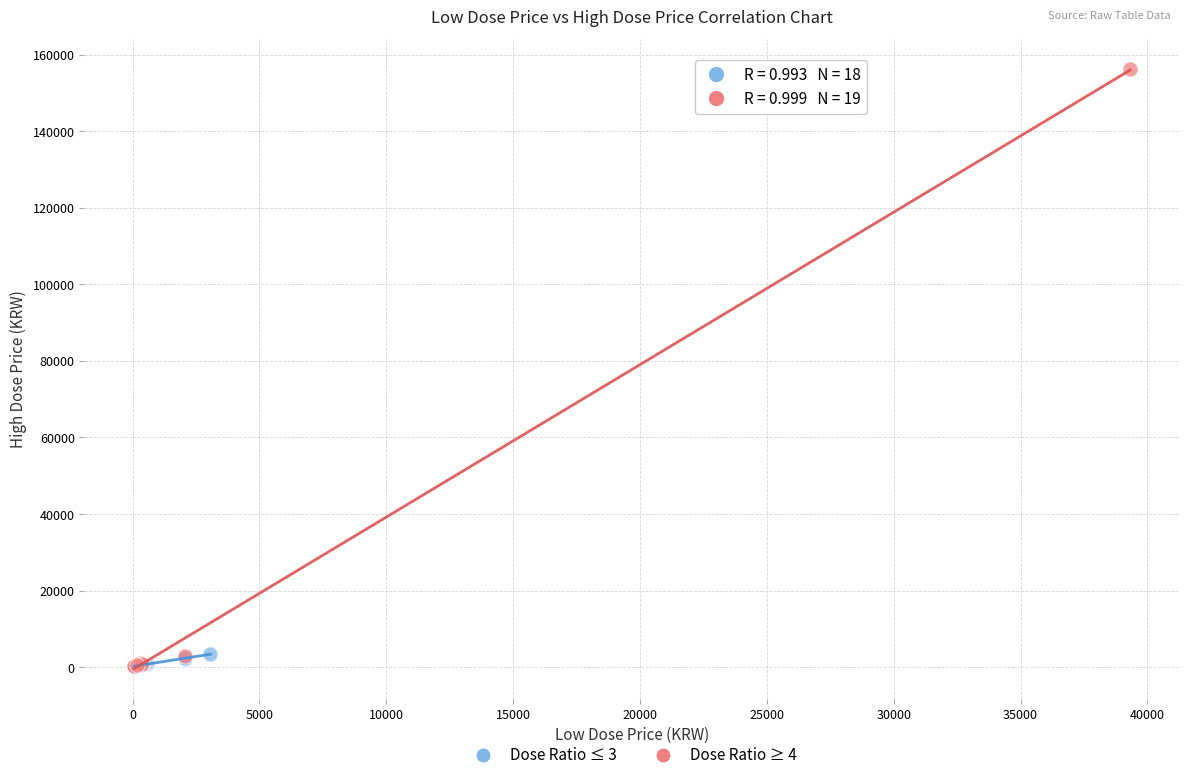

Which series has the largest Y range (max minus min)?

Dose Ratio ≥ 4